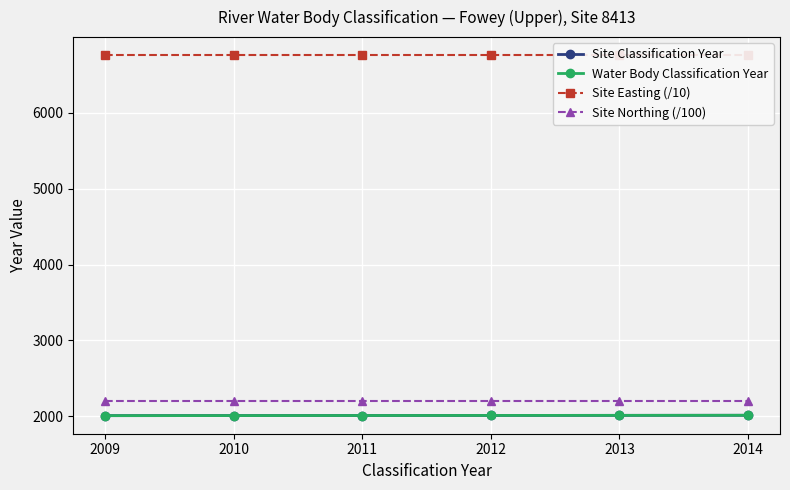

How many lines are shown in the chart?

4